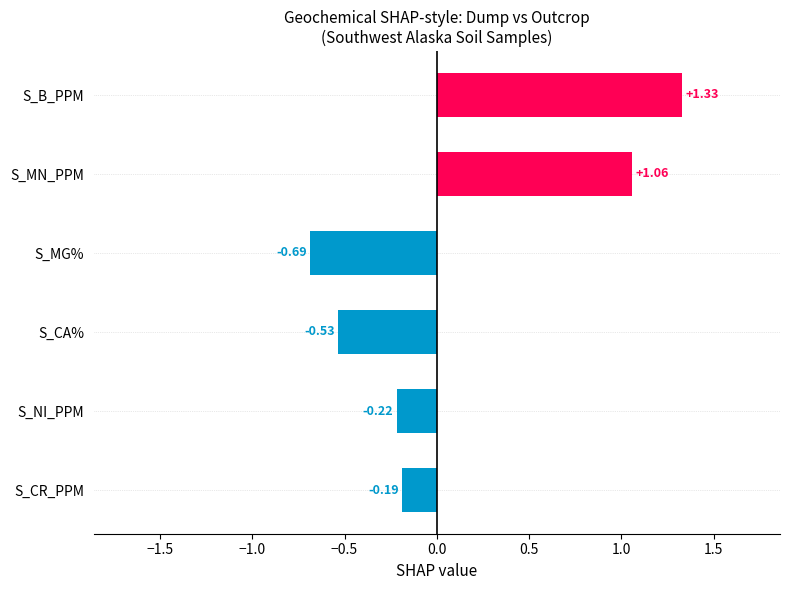

Are the bars grouped side by side (vs. stacked)?

No